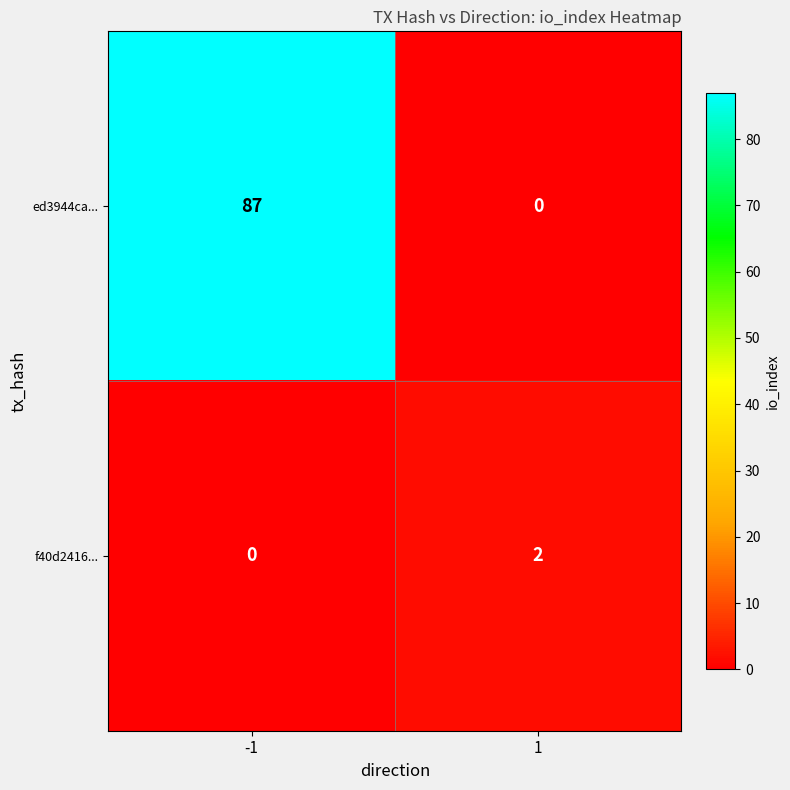

What is the greatest value displayed?

87